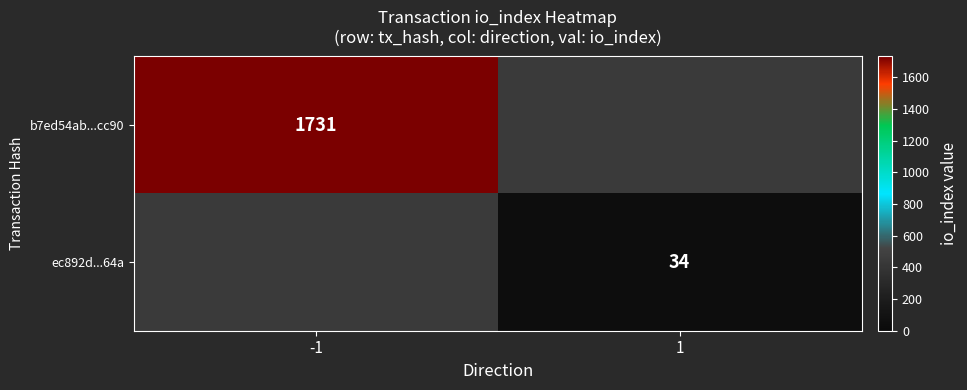

Is it true that ec892d...64a equals 34 at 1?

True